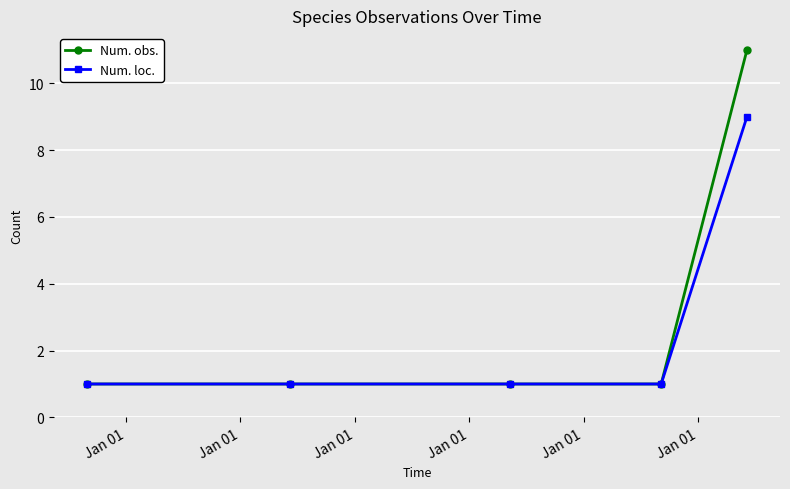

What is the maximum value shown in the chart?

11